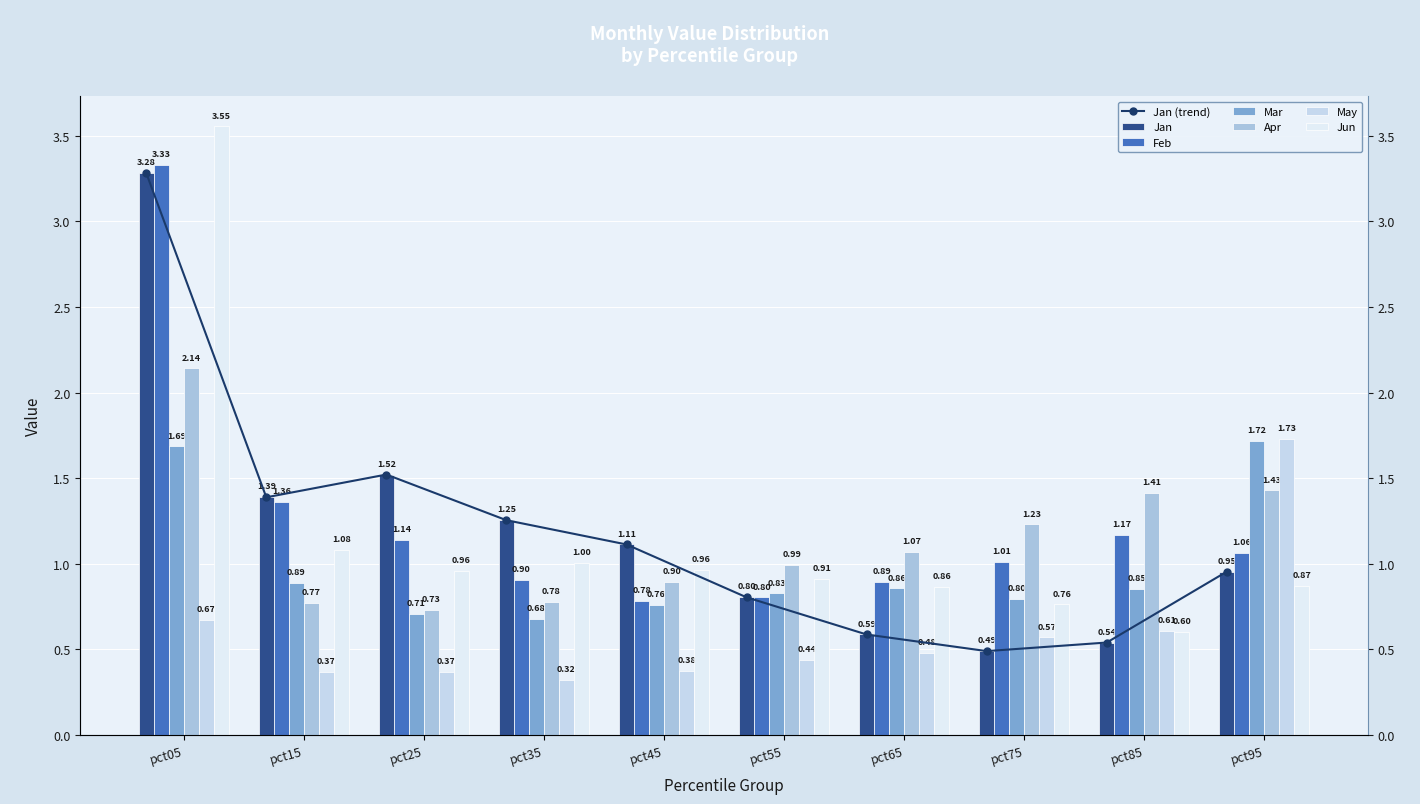

Is it true that Mar equals 1.7 at pct95?

True